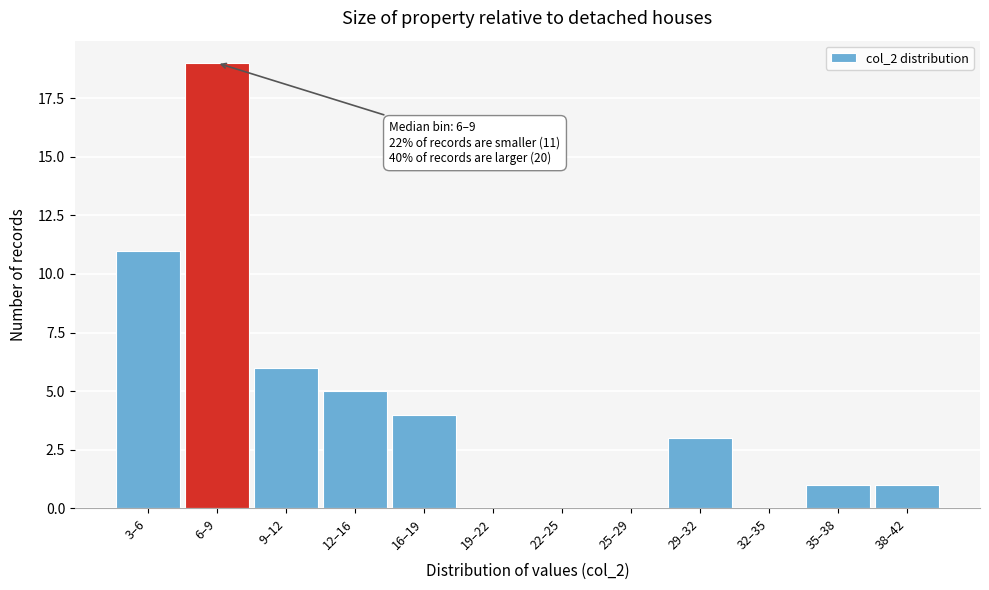

Reading right to left, what are all the values shown in this chart?

38–42=1	35–38=1	32–35=0	29–32=3	25–29=0	22–25=0	19–22=0	16–19=4	12–16=5	9–12=6	6–9=19	3–6=11